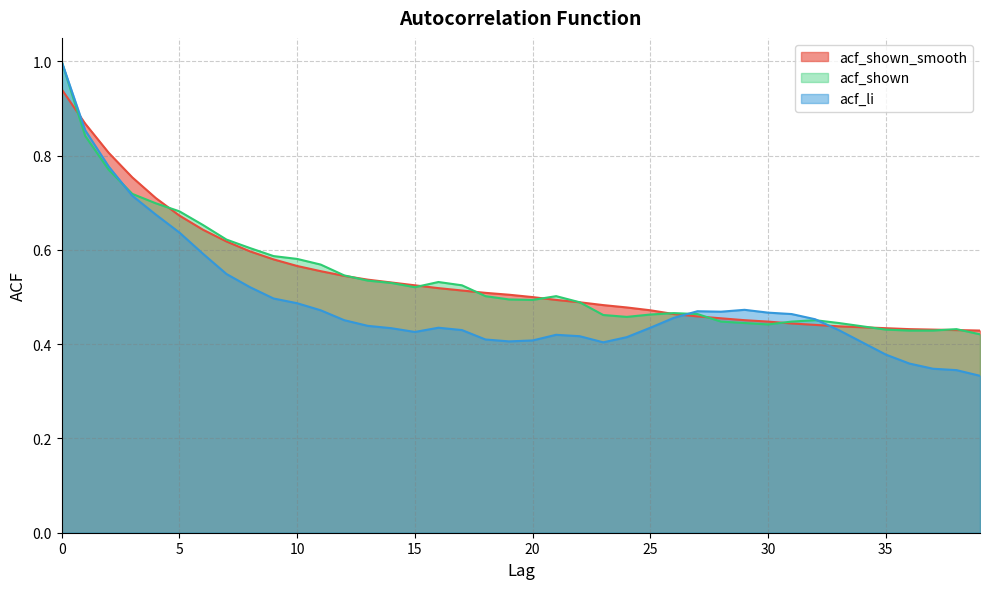

How many times do acf_li and acf_shown_smooth cross each other?

3